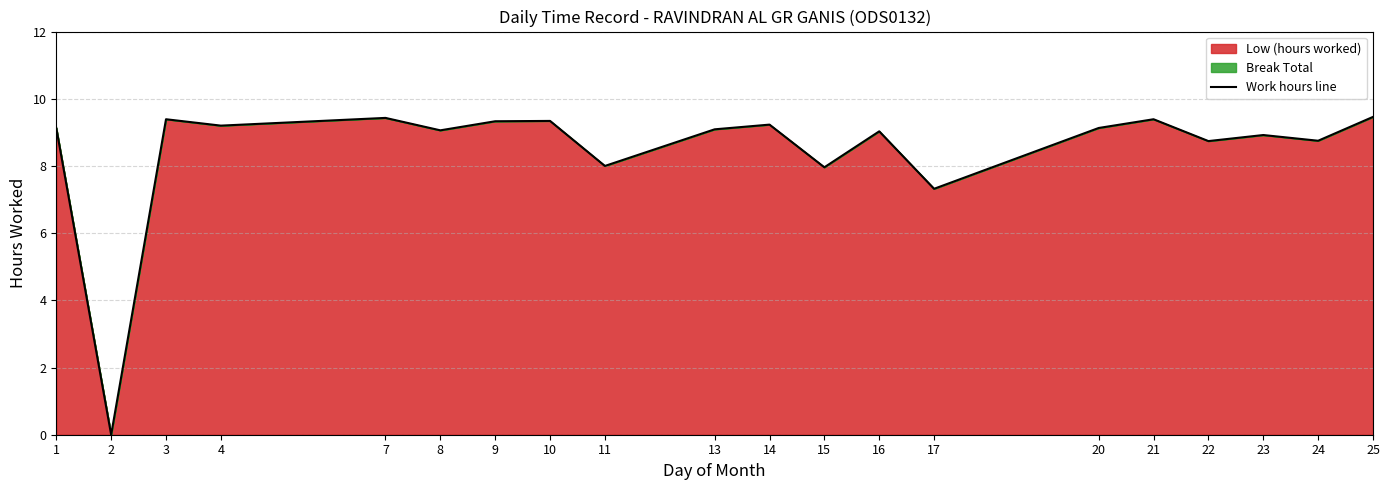

List the labels in order of value, largest first.

25, 7, 3, 21, 10, 9, 14, 4, 1, 20, 13, 8, 16, 23, 24, 22, 11, 15, 17, 2